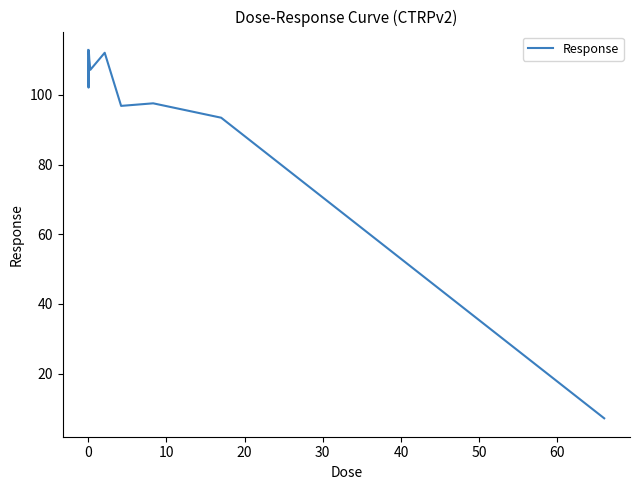

What is the greatest value displayed?

112.9